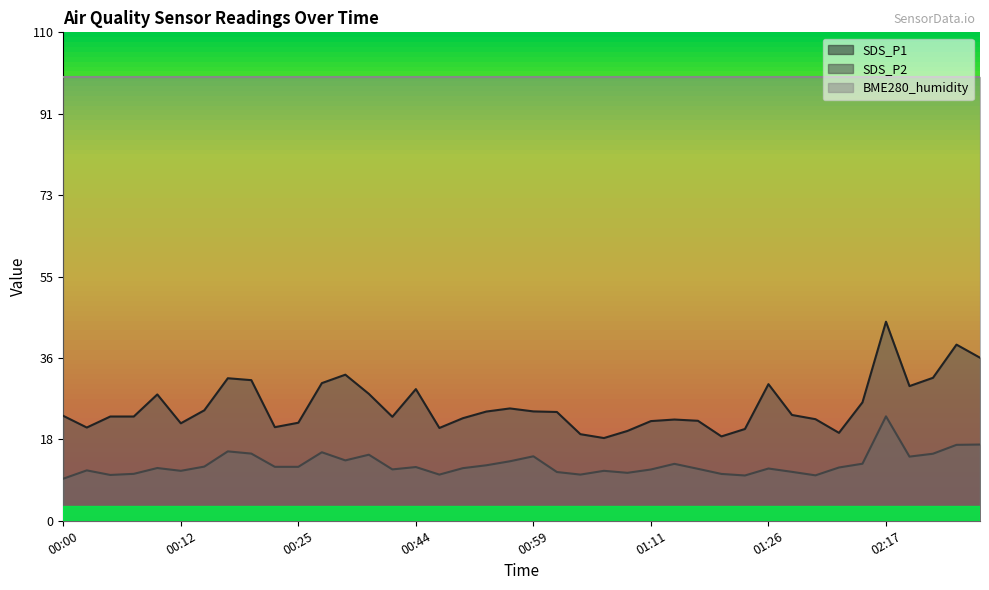

The SDS_P1 series shows 19.0 at 01:19. True or false?

True